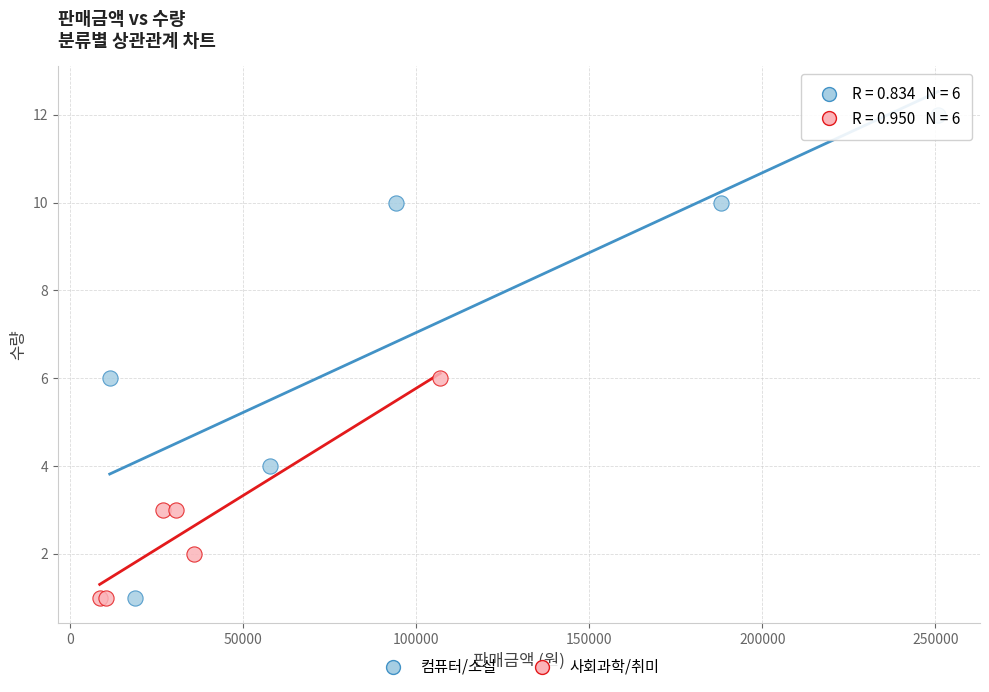

Which series reaches the maximum Y coordinate?

컴퓨터/소설